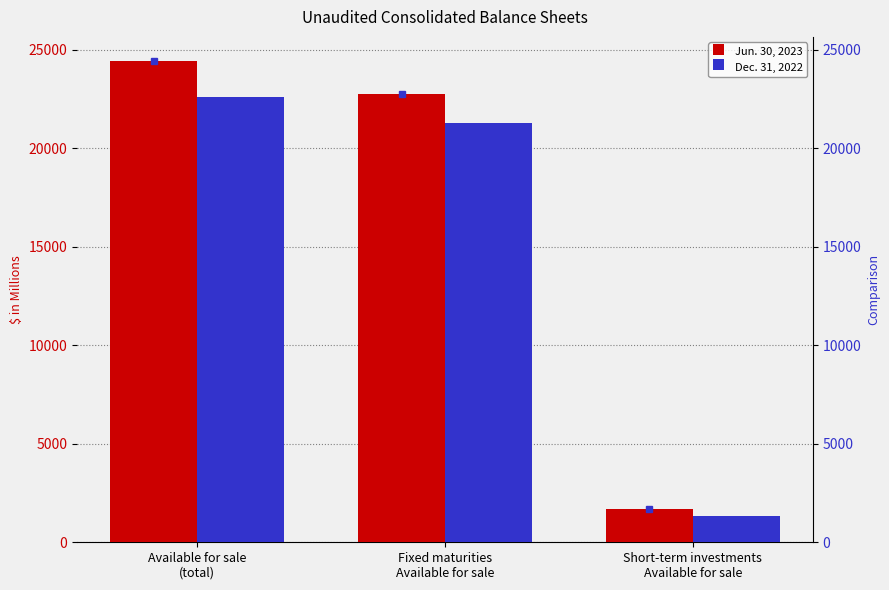

What is the label of the 2nd bar from the left?

Fixed maturities
Available for sale